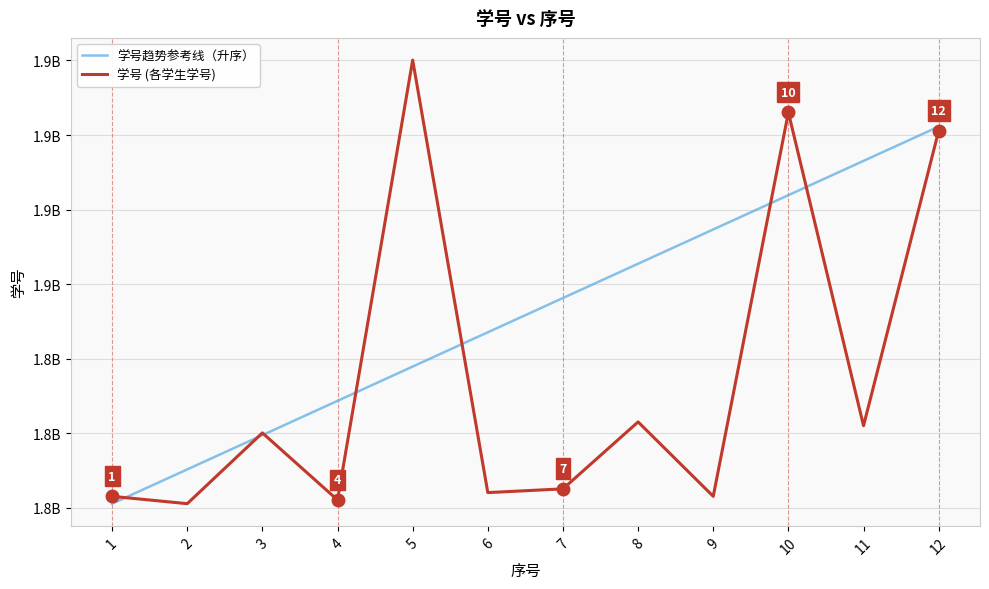

The 学号趋势参考线（升序） series shows 684107609.1 at 10. True or false?

False